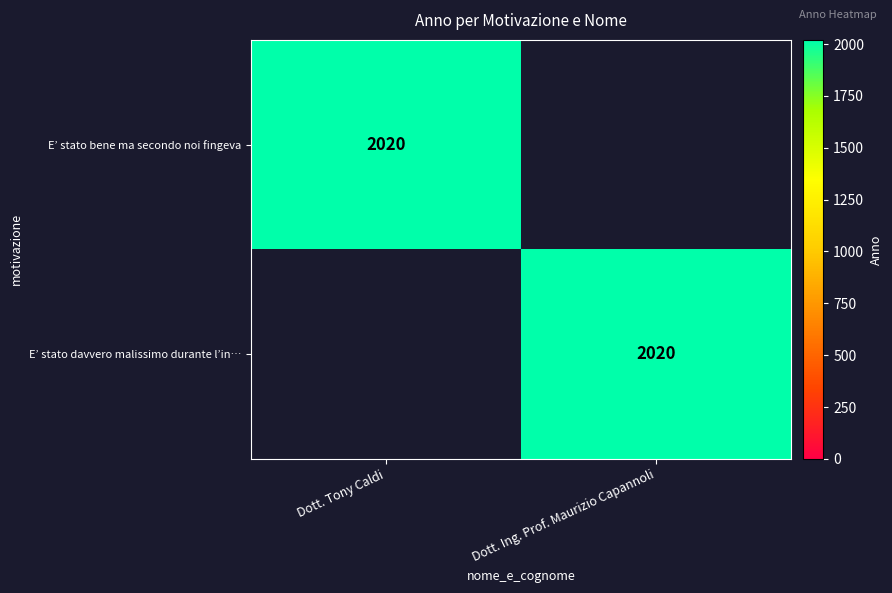

The E’ stato davvero malissimo durante l’in… series shows 2020 at Dott. Ing. Prof. Maurizio Capannoli. True or false?

True